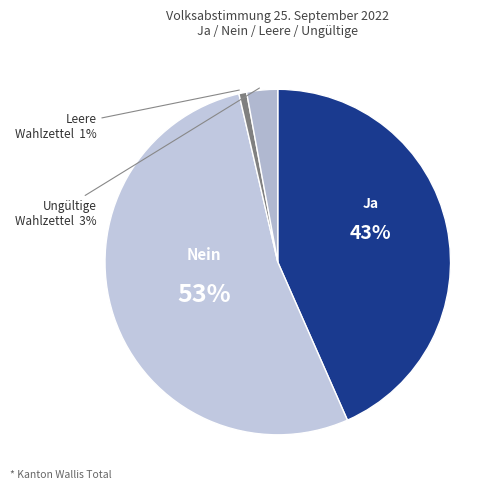

Count the number of slices in the pie.

4